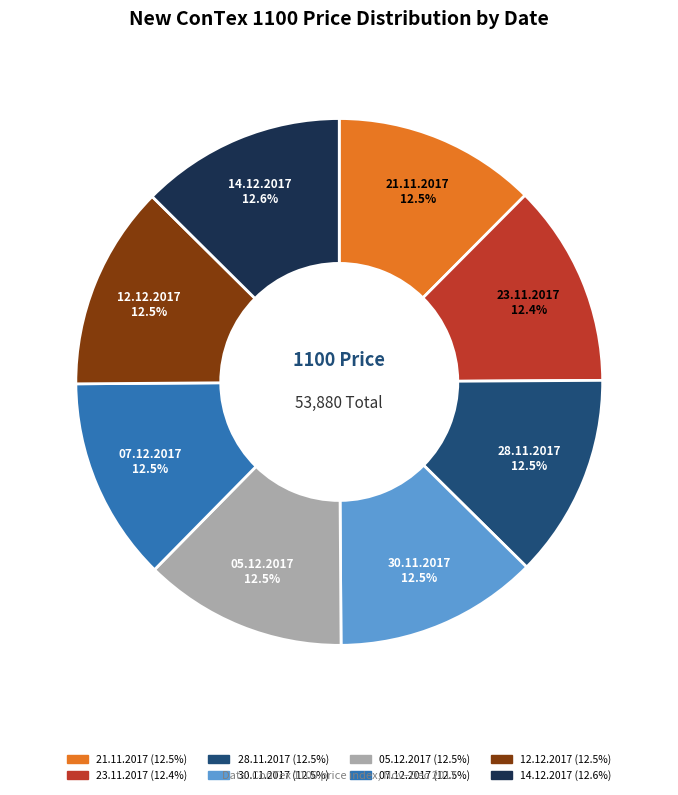

How many segments does this pie chart have?

8